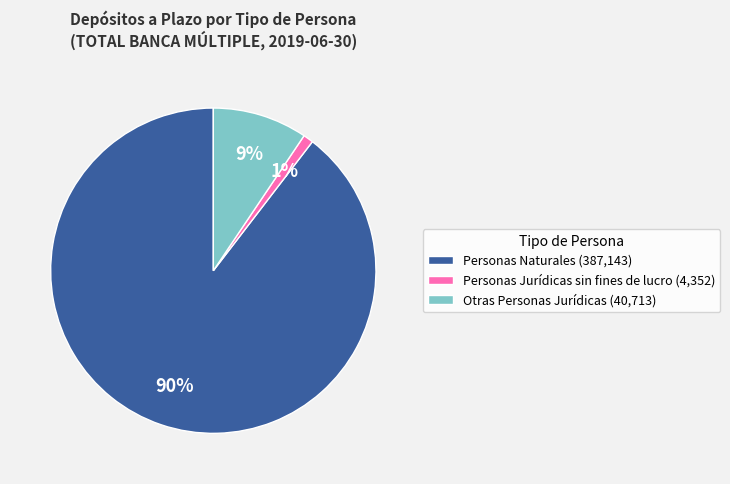

True or false: Personas Naturales accounts for 90% of the total.

True